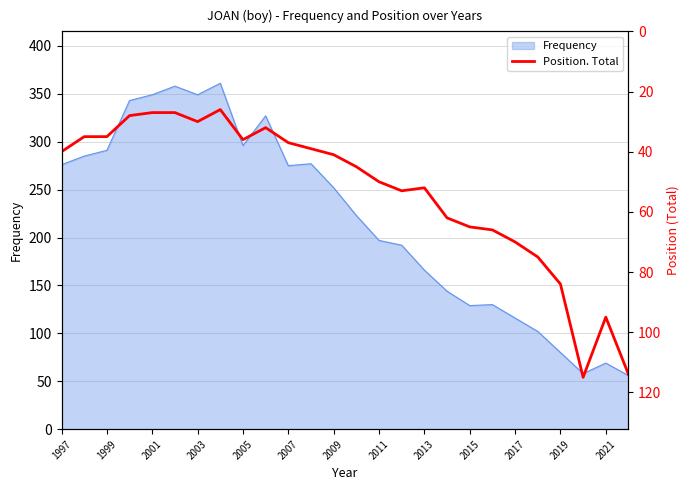

Is it true that Frequency equals 369 at 2009?

False